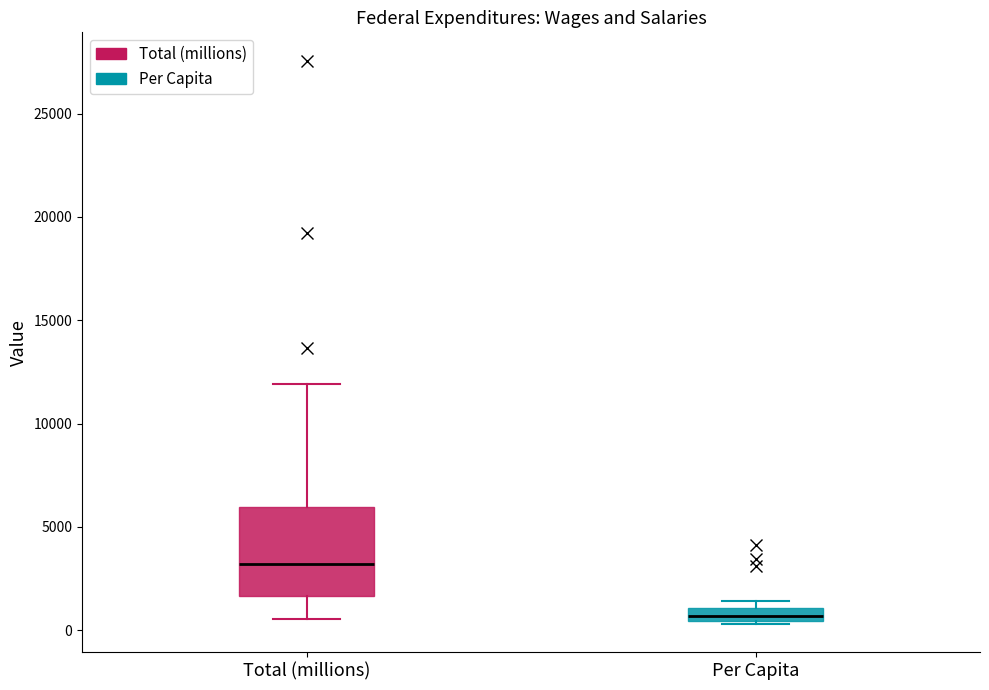

Where is the lower edge of the box for Per Capita on the y-axis? The values are not printed on the chart, so give them approximately, as read against the axis.

500